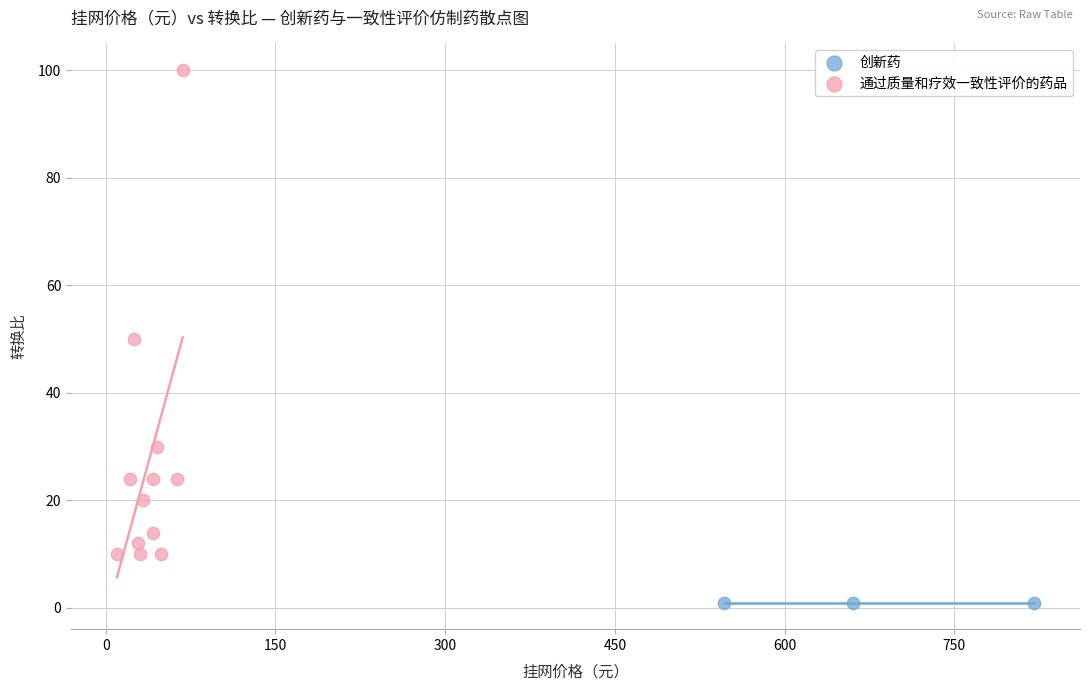

Which series contains the highest Y value?

通过质量和疗效一致性评价的药品